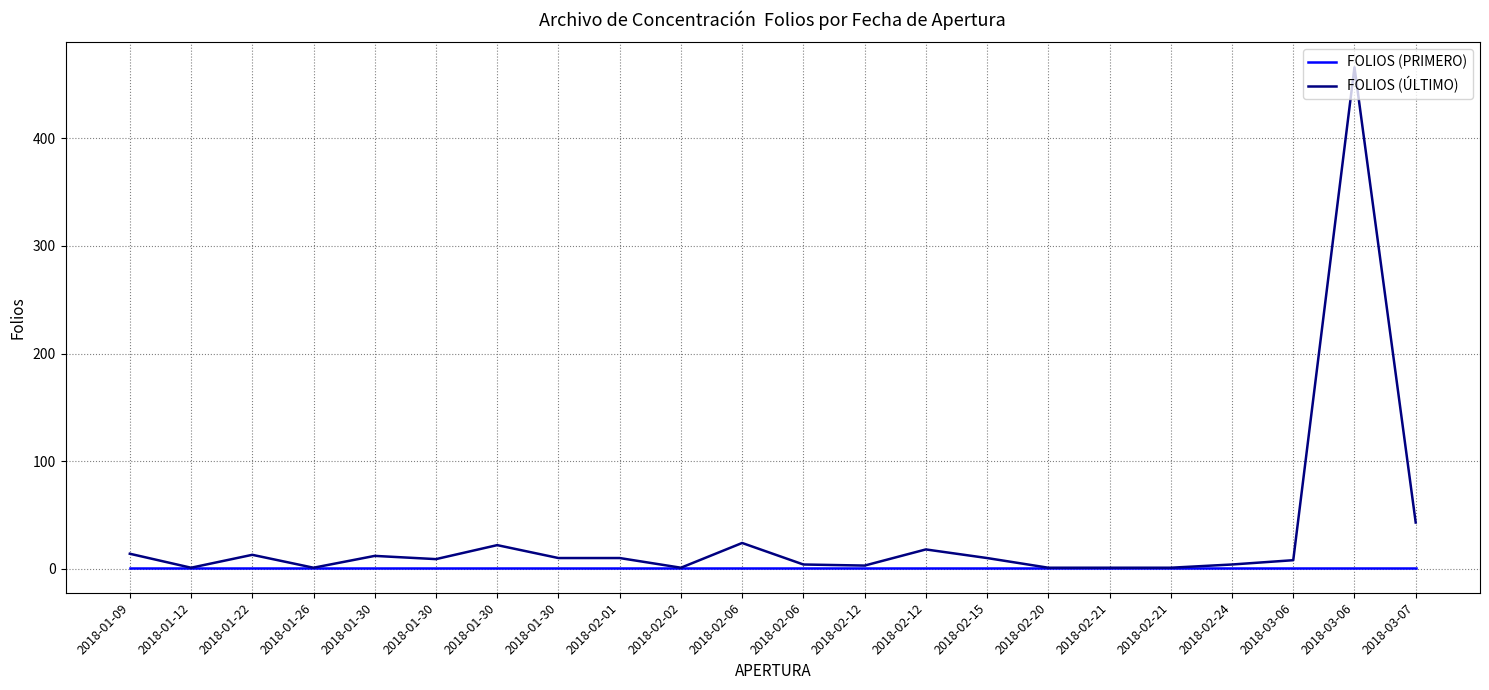

Reading left to right, transcribe all the data shown in this chart.

FOLIOS (PRIMERO): 2018-01-09=1	2018-01-12=1	2018-01-22=1	2018-01-26=1	2018-01-30=1	2018-01-30=1	2018-01-30=1	2018-01-30=1	2018-02-01=1	2018-02-02=1	2018-02-06=1	2018-02-06=1	2018-02-12=1	2018-02-12=1	2018-02-15=1	2018-02-20=1	2018-02-21=1	2018-02-21=1	2018-02-24=1	2018-03-06=1	2018-03-06=1	2018-03-07=1
FOLIOS (ÚLTIMO): 2018-01-09=14	2018-01-12=1	2018-01-22=13	2018-01-26=1	2018-01-30=12	2018-01-30=9	2018-01-30=22	2018-01-30=10	2018-02-01=10	2018-02-02=1	2018-02-06=24	2018-02-06=4	2018-02-12=3	2018-02-12=18	2018-02-15=10	2018-02-20=1	2018-02-21=1	2018-02-21=1	2018-02-24=4	2018-03-06=8	2018-03-06=466	2018-03-07=43